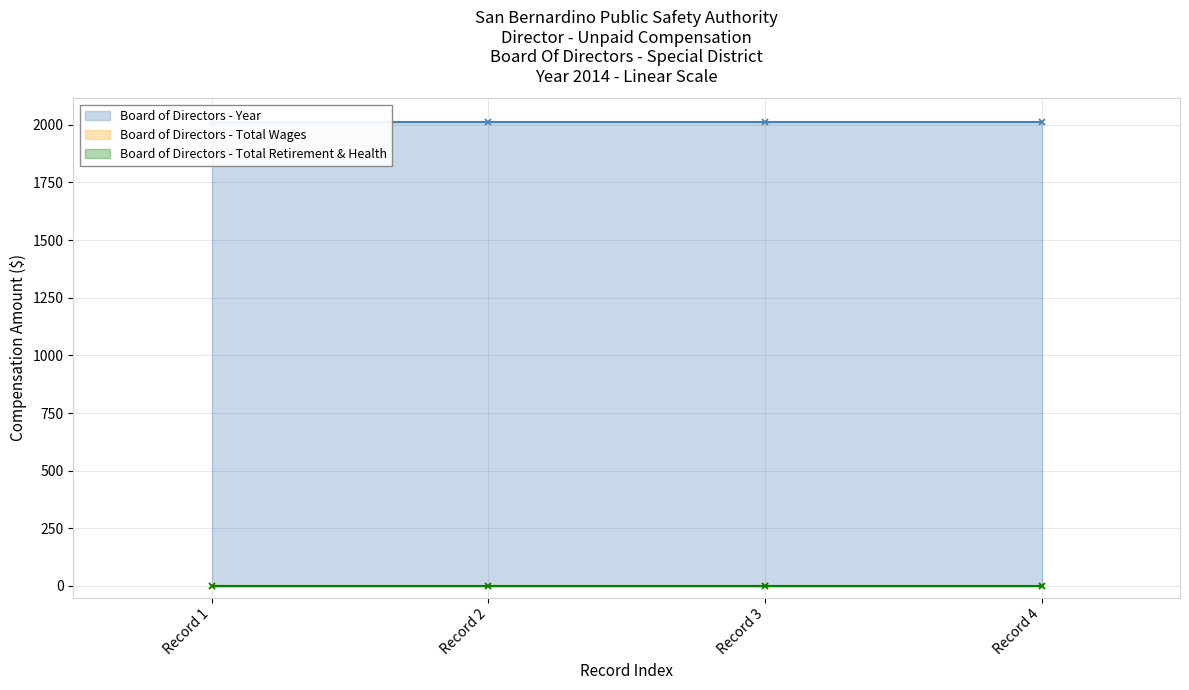

What is the spread (max minus min) of values at 02/23/2016?

2014